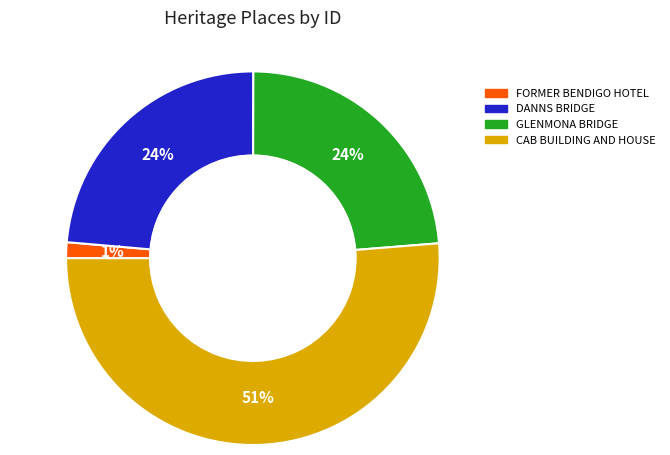

Do FORMER BENDIGO HOTEL and CAB BUILDING AND HOUSE together represent more than half of the pie?

Yes